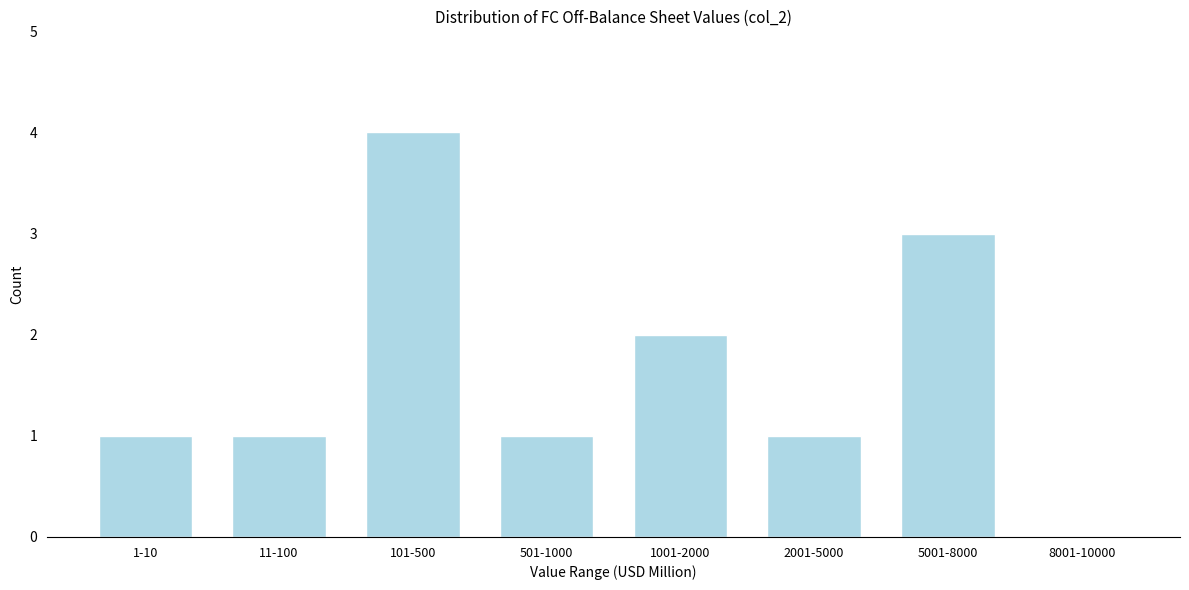

Reading left to right, extract all data points from this chart.

1-10=1	11-100=1	101-500=4	501-1000=1	1001-2000=2	2001-5000=1	5001-8000=3	8001-10000=0